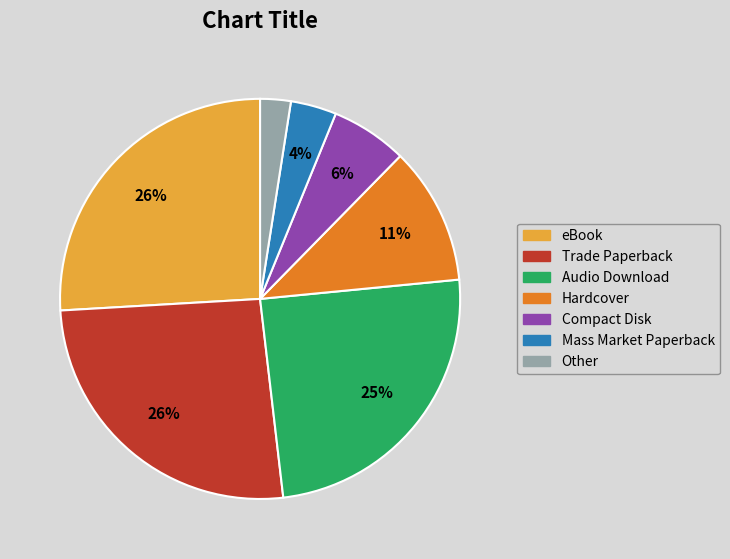

What is the smallest slice in the pie chart?

Other